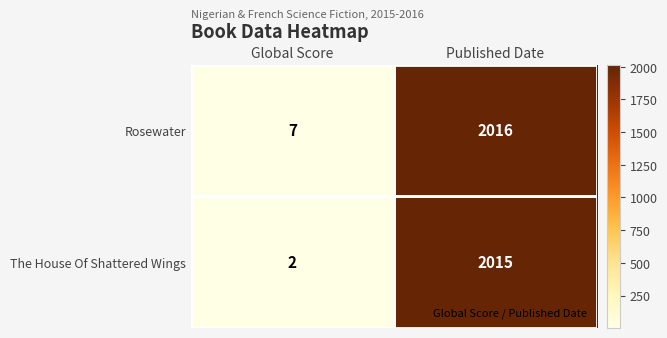

Is it true that The House Of Shattered Wings equals 2015 at Published Date?

True